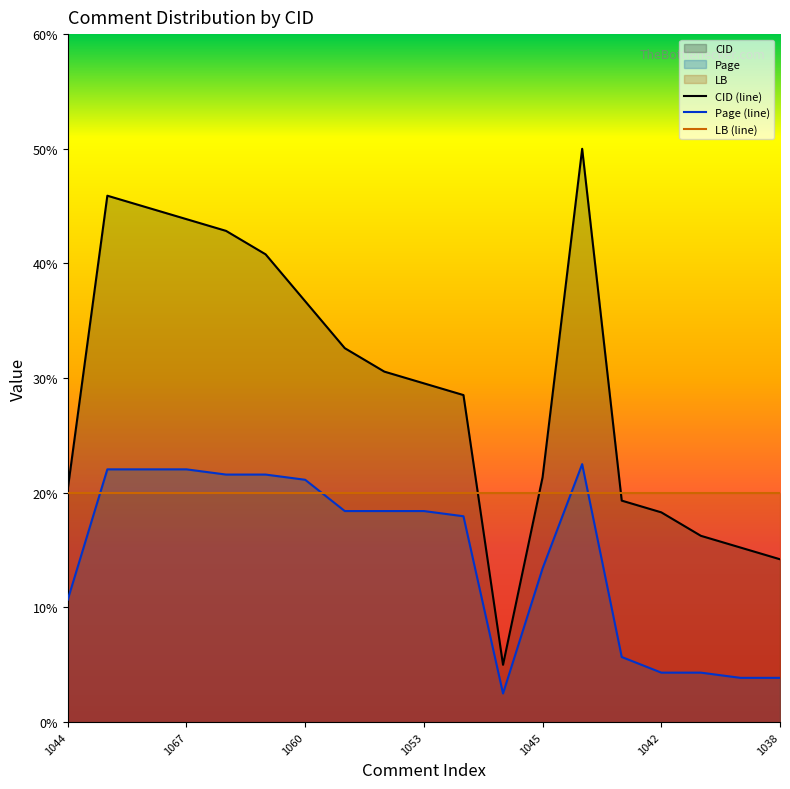

True or false: Page has more than 1 interior local peaks.

False